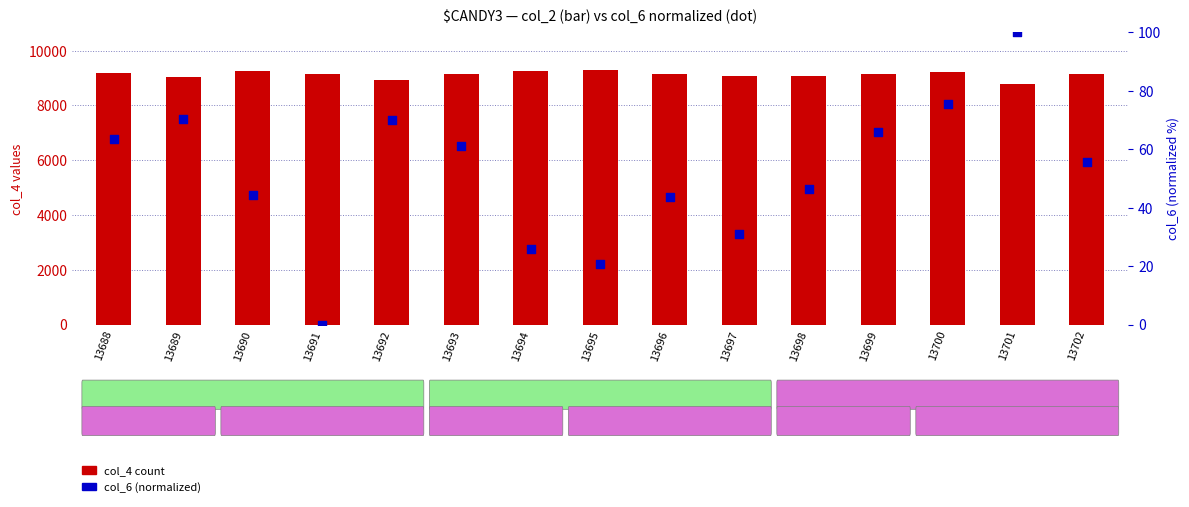

Which series has the widest spread of Y values?

col_4